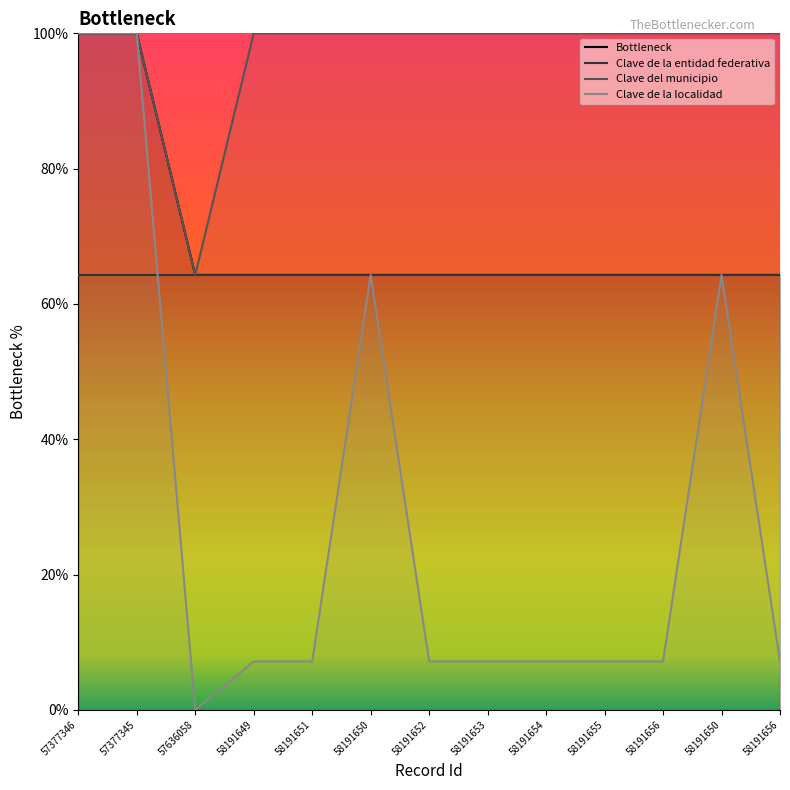

Does the chart display data point markers on the line(s)?

No